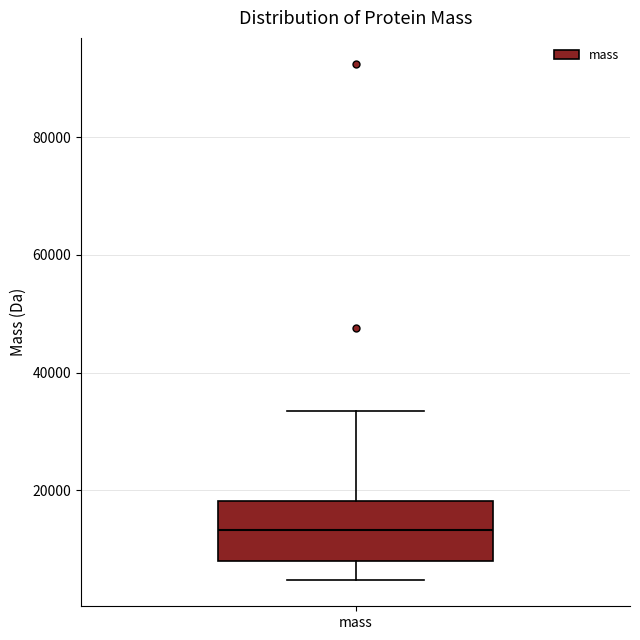

Read this box plot against the y-axis: the position of the median line, the range covered by the box, and the ends of both whiskers. The values are not printed on the chart, so give them approximately, as read against the axis.

median 14000, box 8000 to 18000, whiskers 4000 to 34000